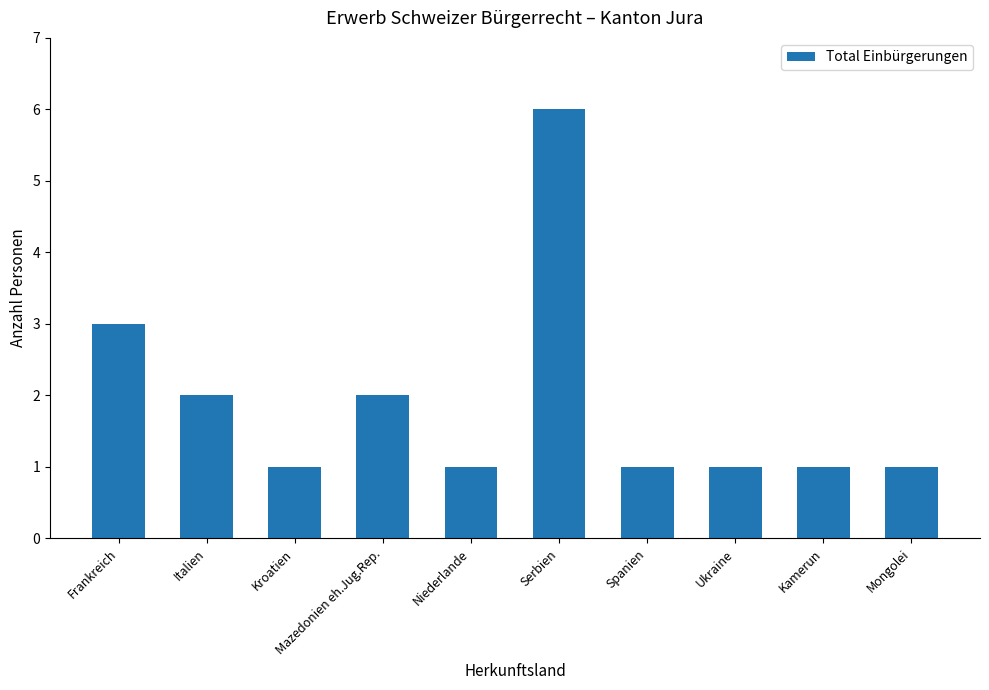

What is the label of the 6th bar from the right?

Niederlande